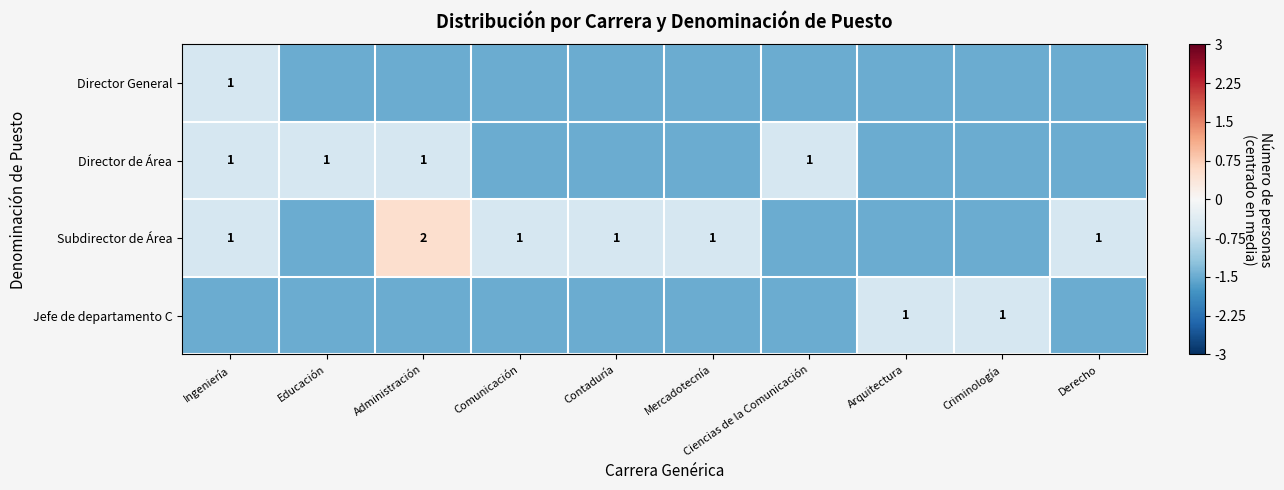

Is it true that Director de Área equals 0.4 at Administración?

False